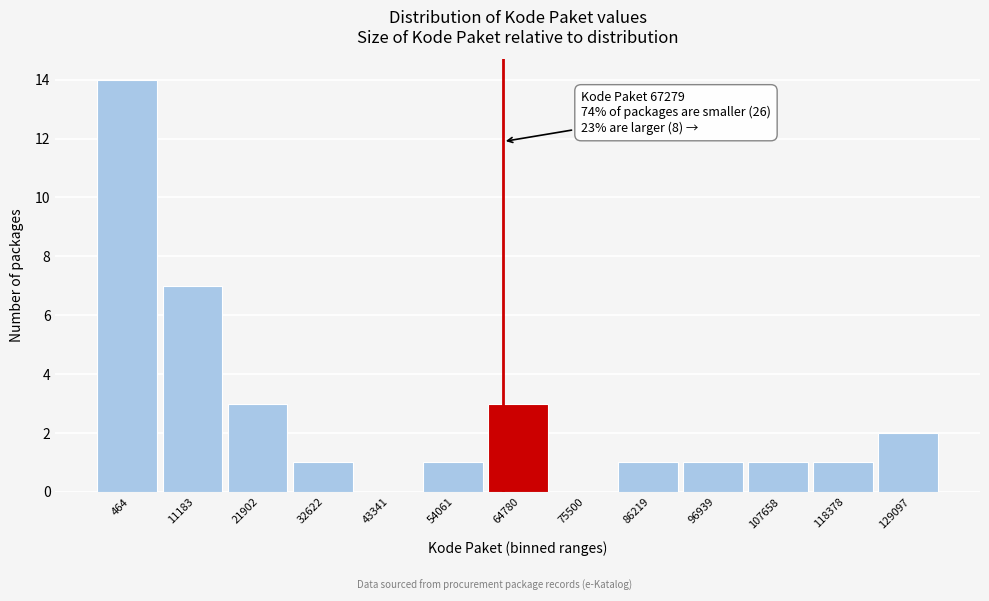

Reading right to left, list all the values displayed in this chart.

129097=2	118378=1	107658=1	96939=1	86219=1	75500=0	64780=3	54061=1	43341=0	32622=1	21902=3	11183=7	464=14